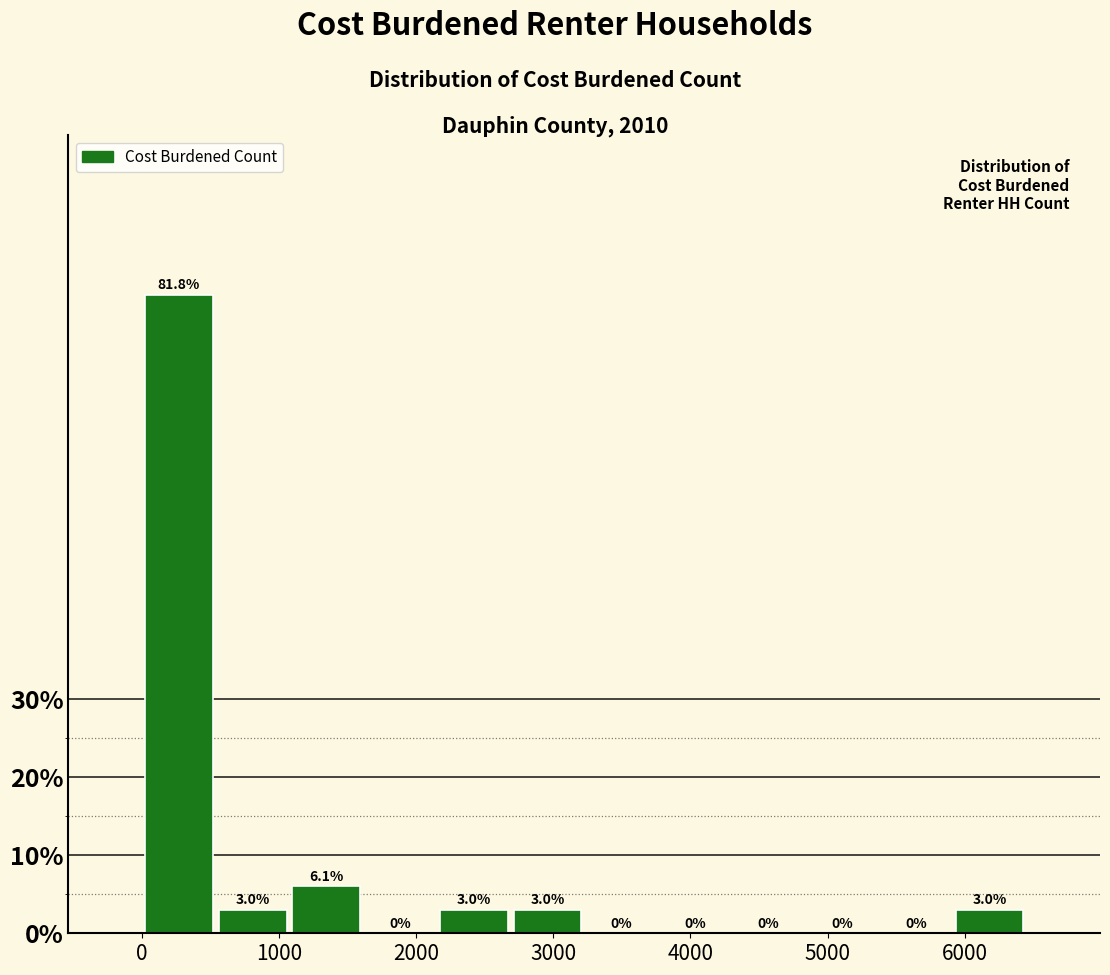

Reading left to right, transcribe this chart: for each bar, give the range it covers on the x-axis and its height. The bar edges are not printed on the chart, so give them approximately, as read against the axis.

0 to 500: 81.8
500 to 1100: 3.0
1100 to 1600: 6.1
1600 to 2200: 0.0
2200 to 2700: 3.0
2700 to 3200: 3.0
3200 to 3800: 0.0
3800 to 4300: 0.0
4300 to 4800: 0.0
4800 to 5400: 0.0
5400 to 5900: 0.0
5900 to 6500: 3.0